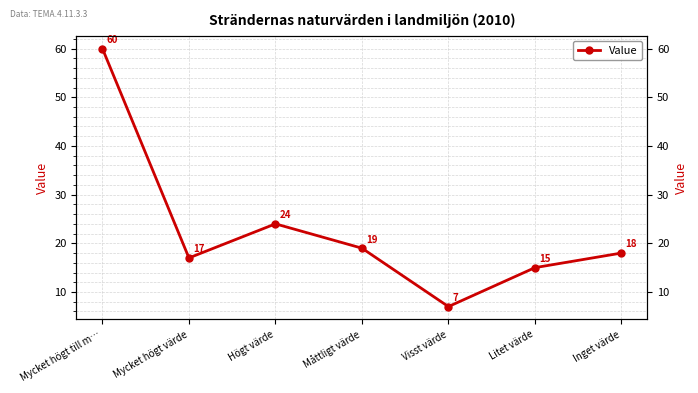

What is the value of the 7th point from the left?

18